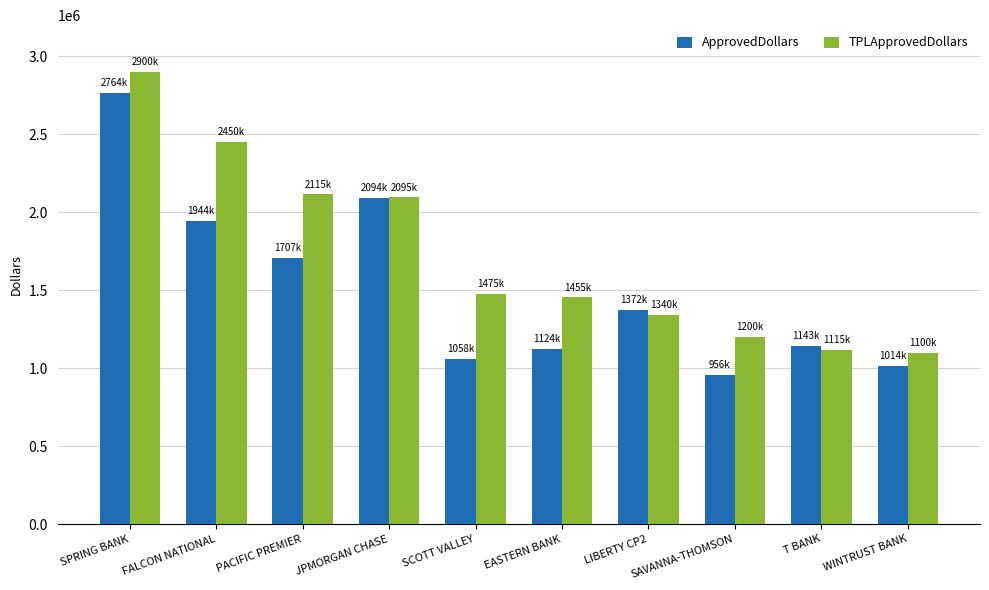

Between EASTERN BANK and SAVANNA-THOMSON, which series saw the biggest shift?

TPLApprovedDollars